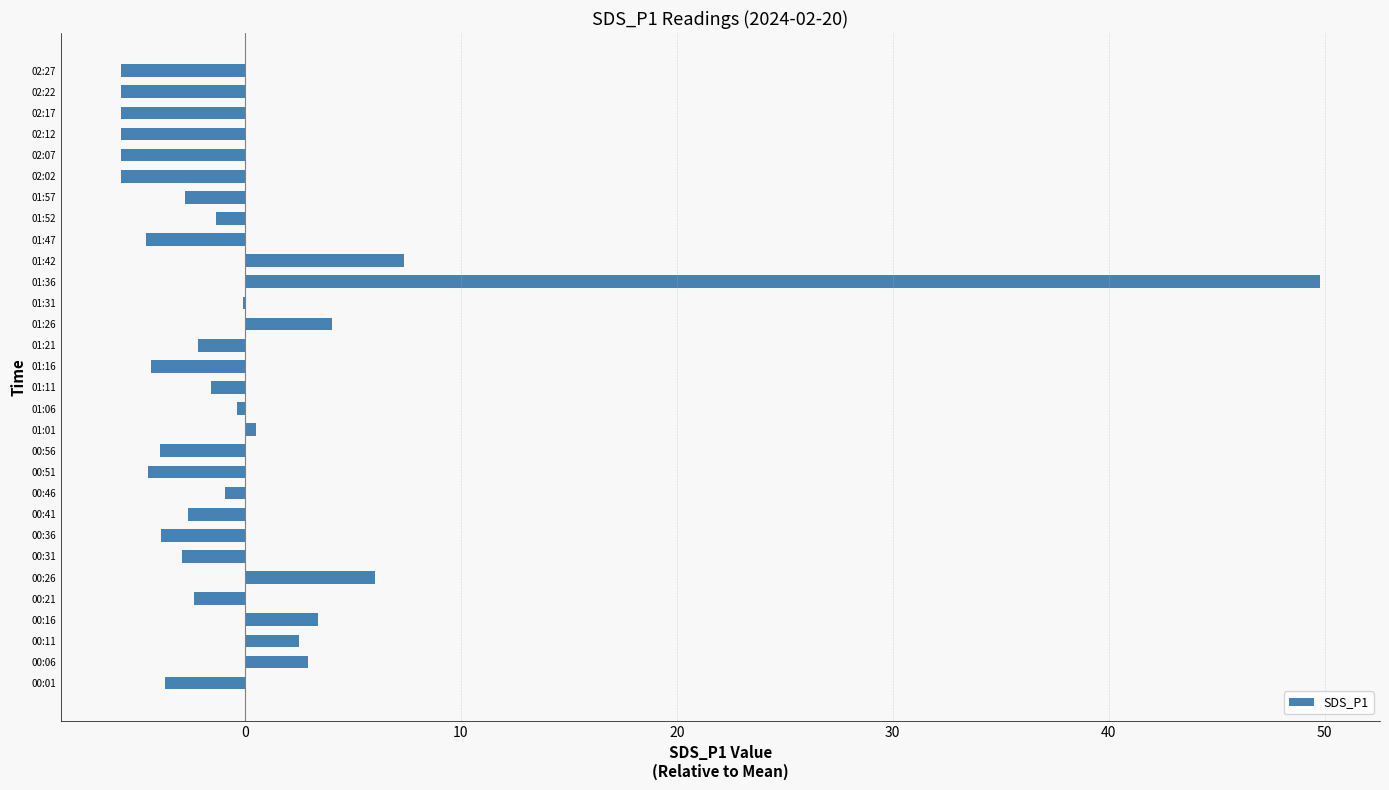

The value at 01:16 is -1.7. True or false?

False